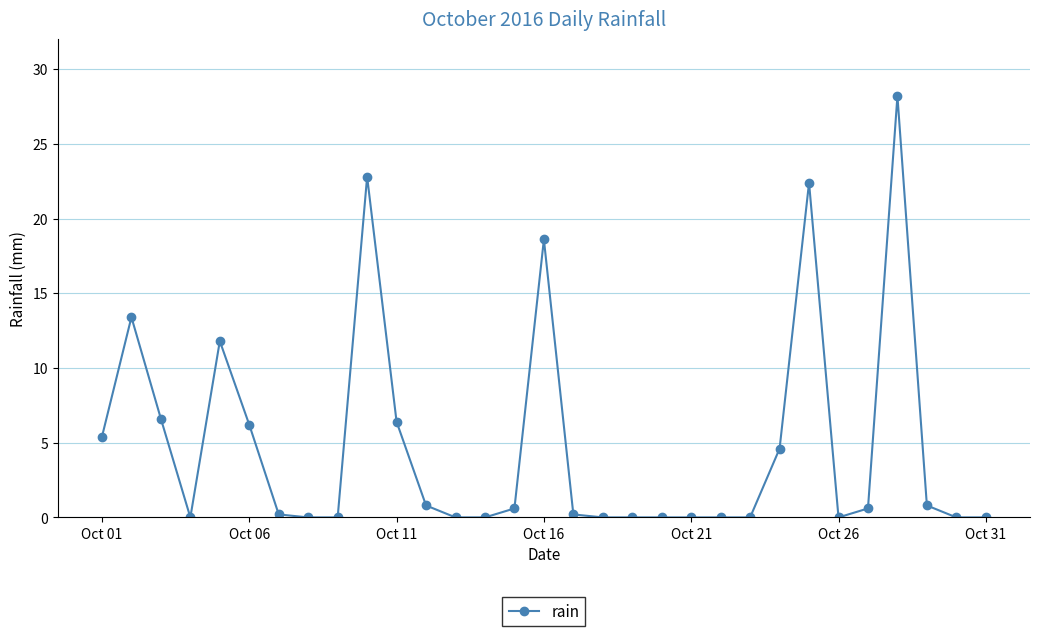

What is the value of the 28th point from the left?

28.2